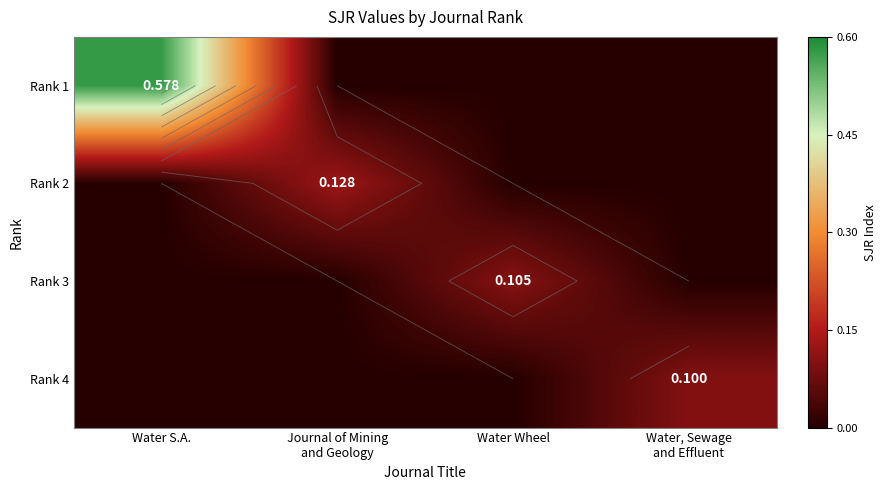

Count the Rank 4 values in the range 0 to 1.

4